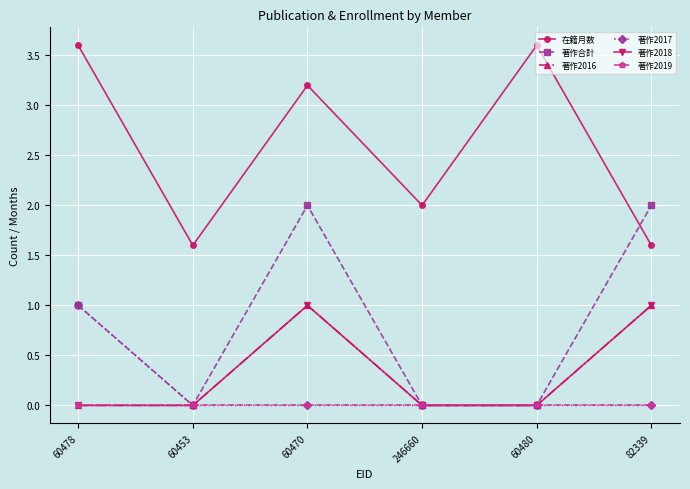

Is this an area chart (filled region under the line)?

No